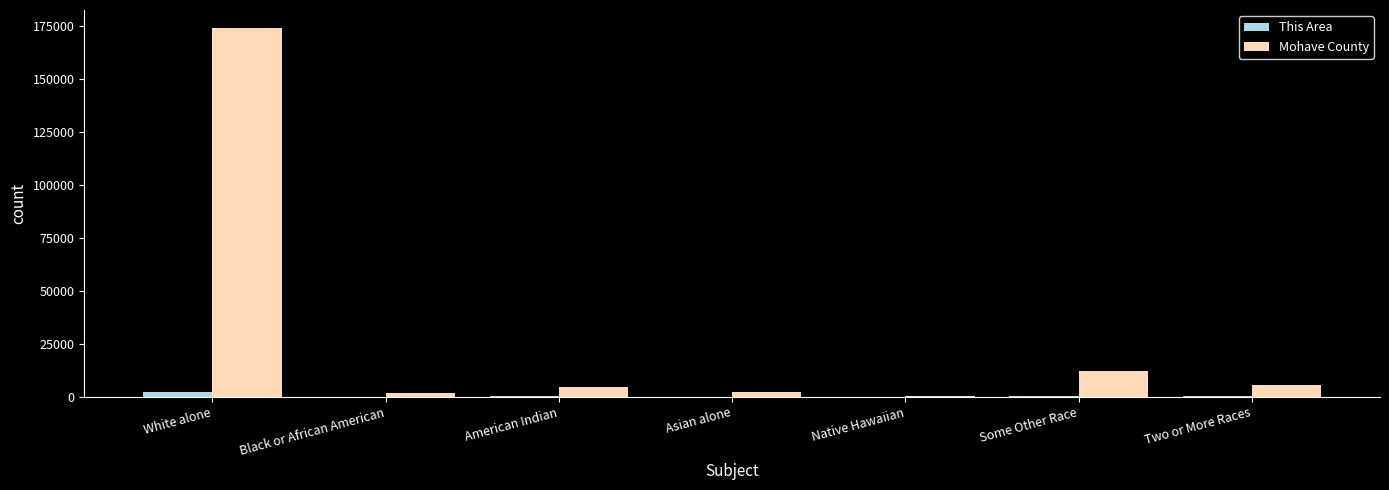

The value of Mohave County at Black or African American is 1882. True or false?

True